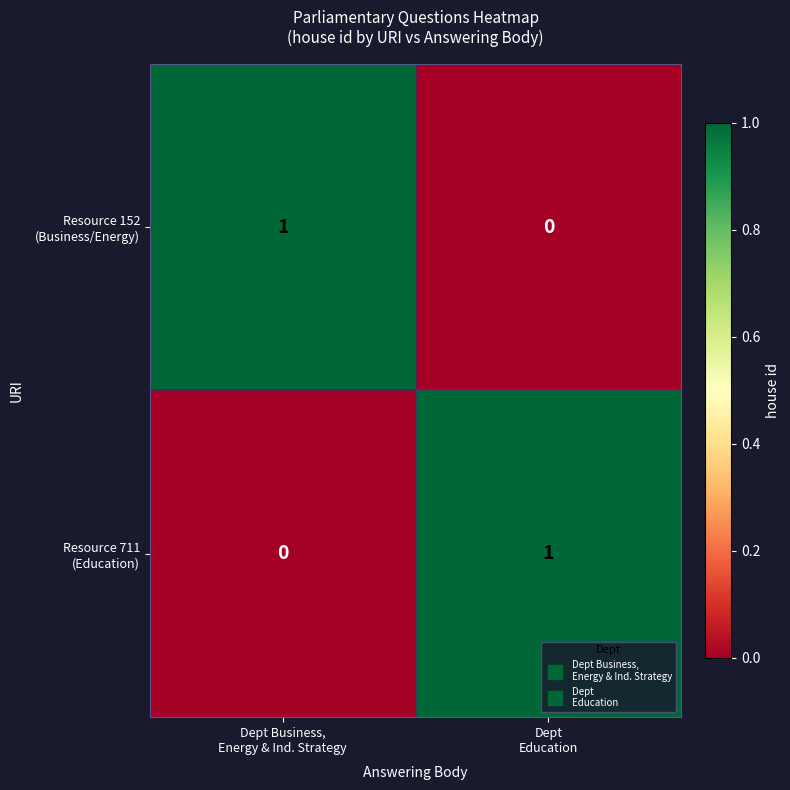

What is the spread (max minus min) of values at Dept
Education?

1